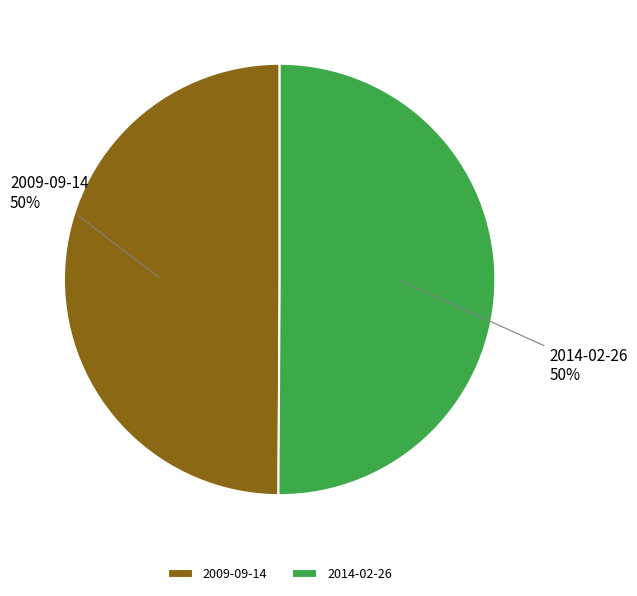

The 2009-09-14 slice represents 50% of the pie. True or false?

True